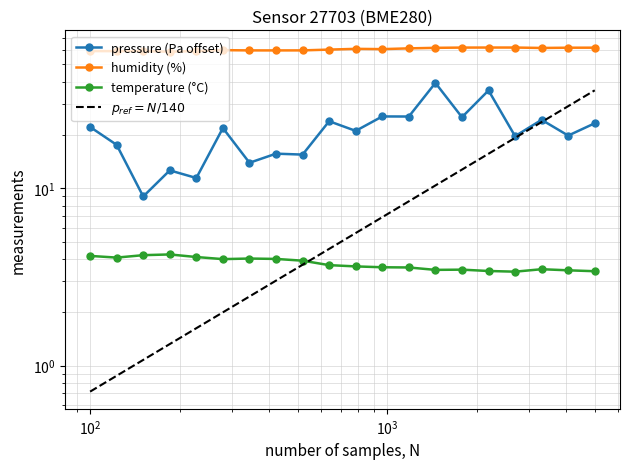

True or false: temperature has more than 1 points higher than both neighbors.

True